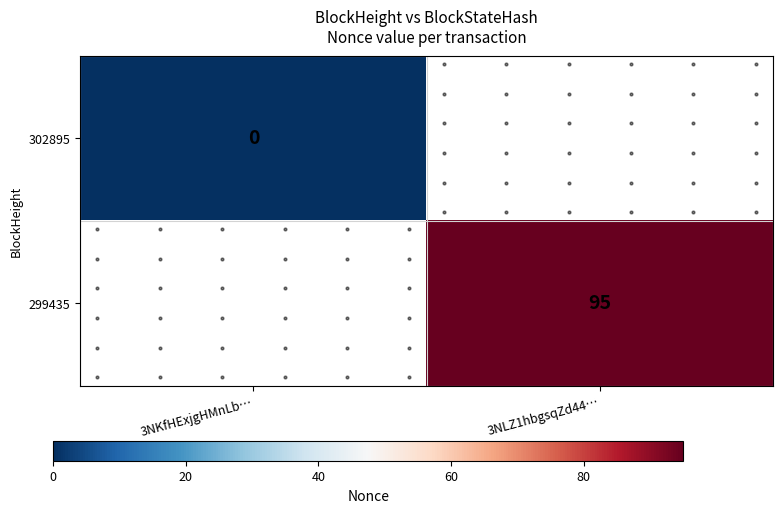

How many series are shown in this chart?

2